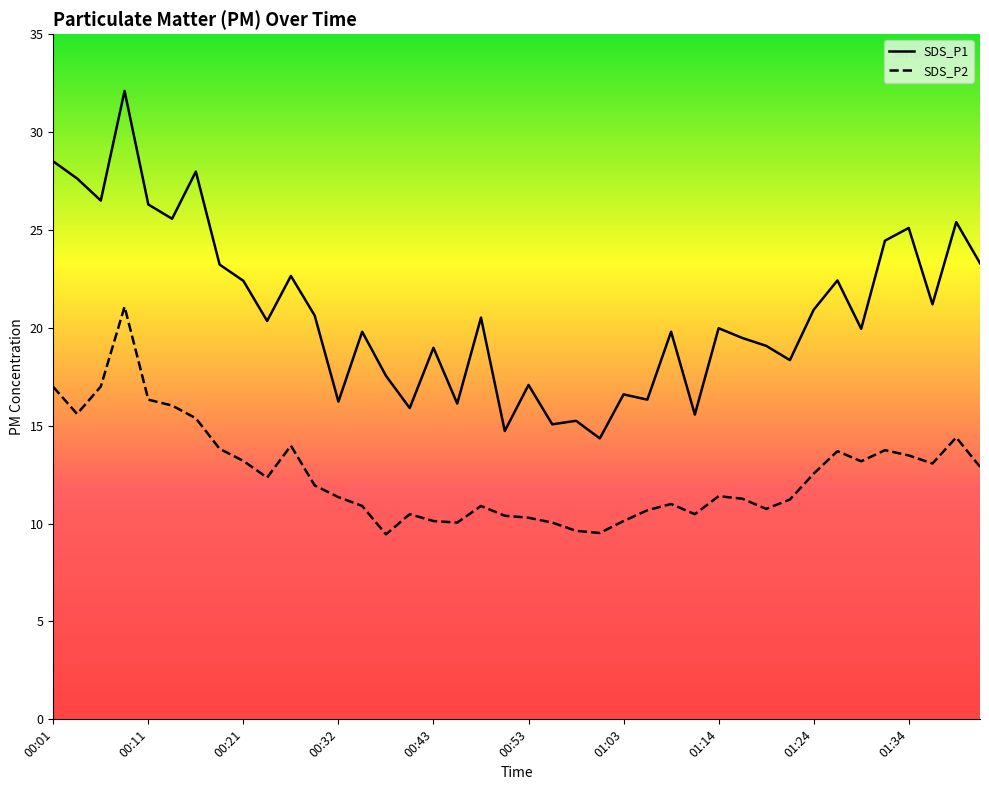

True or false: SDS_P2 and SDS_P1 intersect in this chart.

False